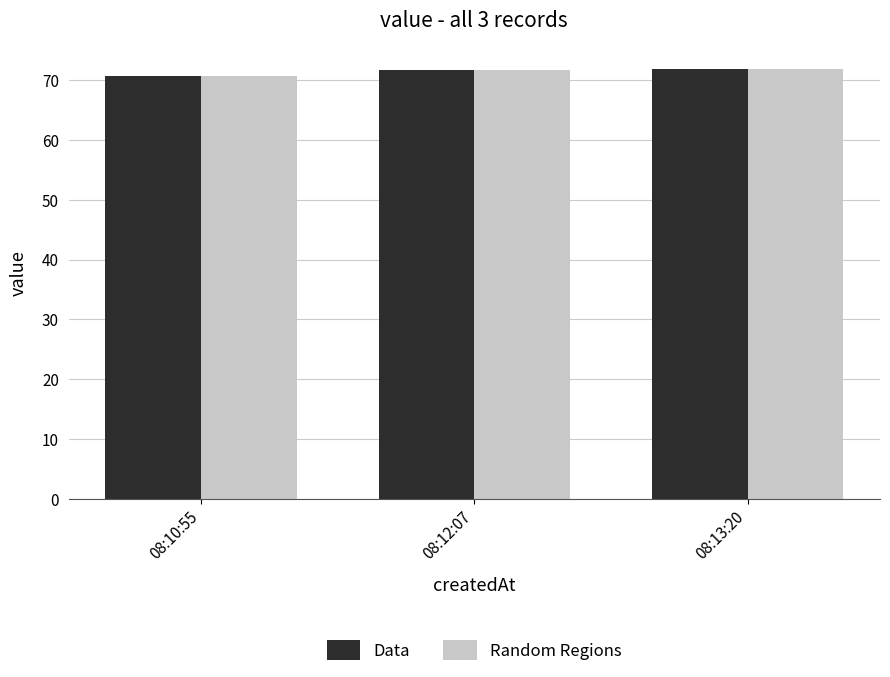

How many bars are there in total?

6